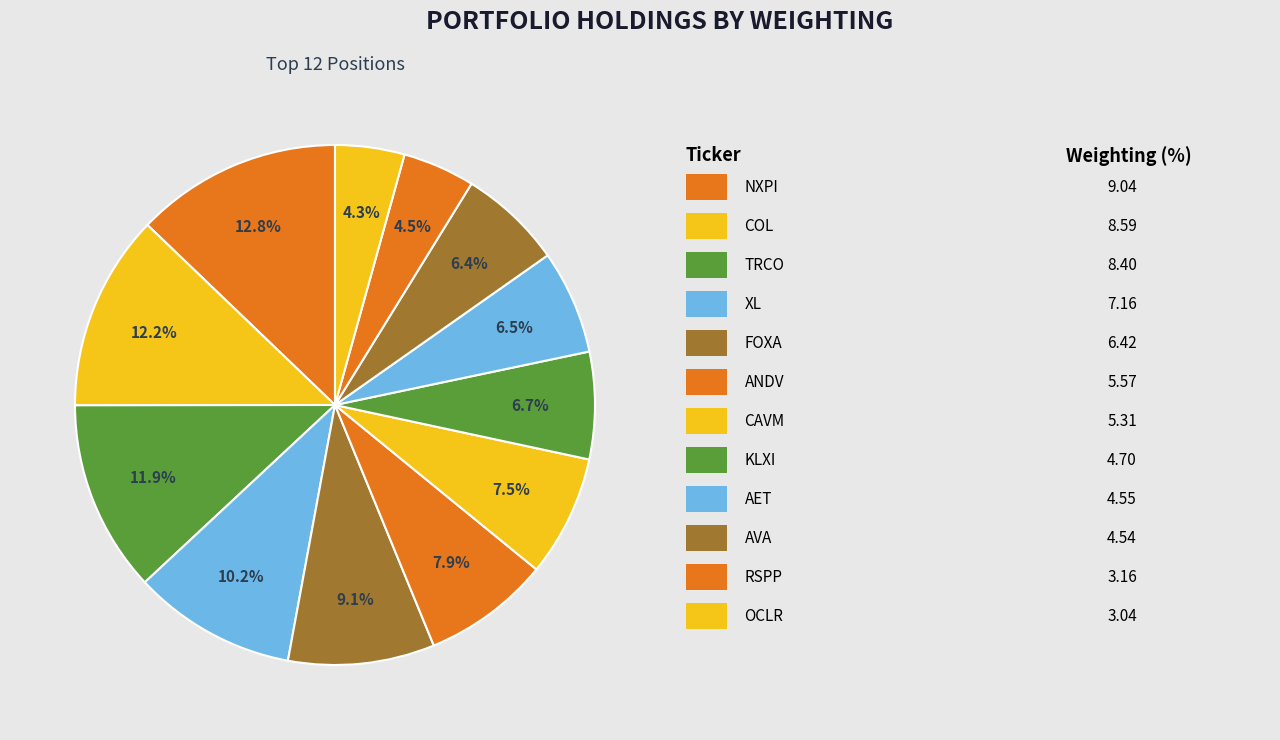

Rank the categories by value from lowest to highest.

OCLR, RSPP, AVA, AET, KLXI, CAVM, ANDV, FOXA, XL, TRCO, COL, NXPI